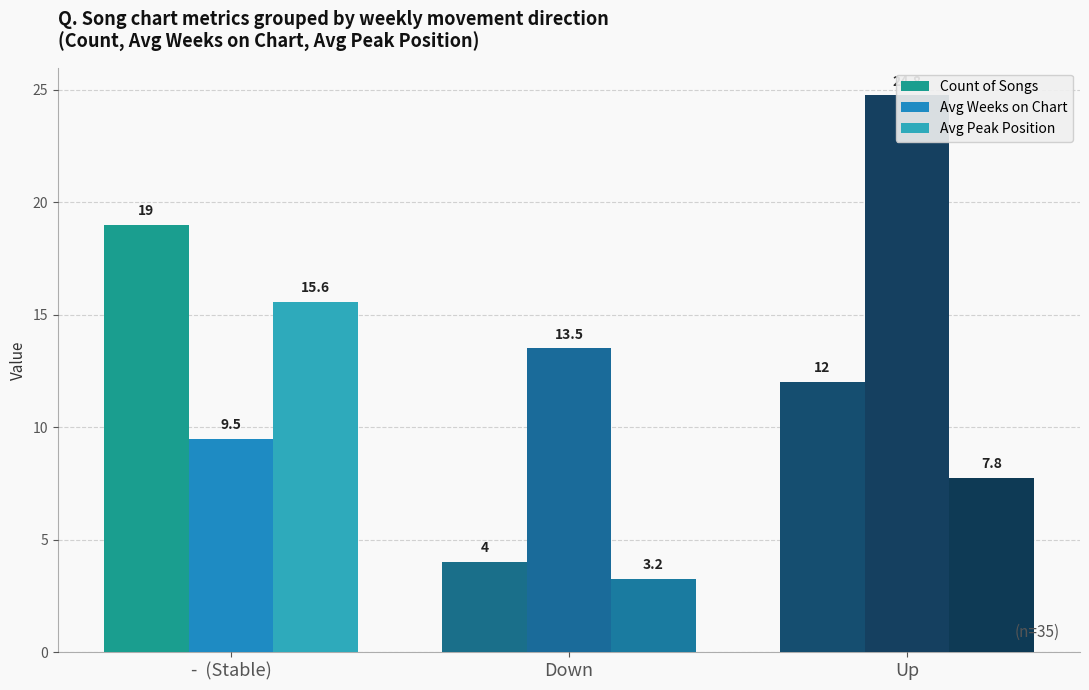

What is the value of the Avg Peak Position bar at the 2nd from the left?

3.2